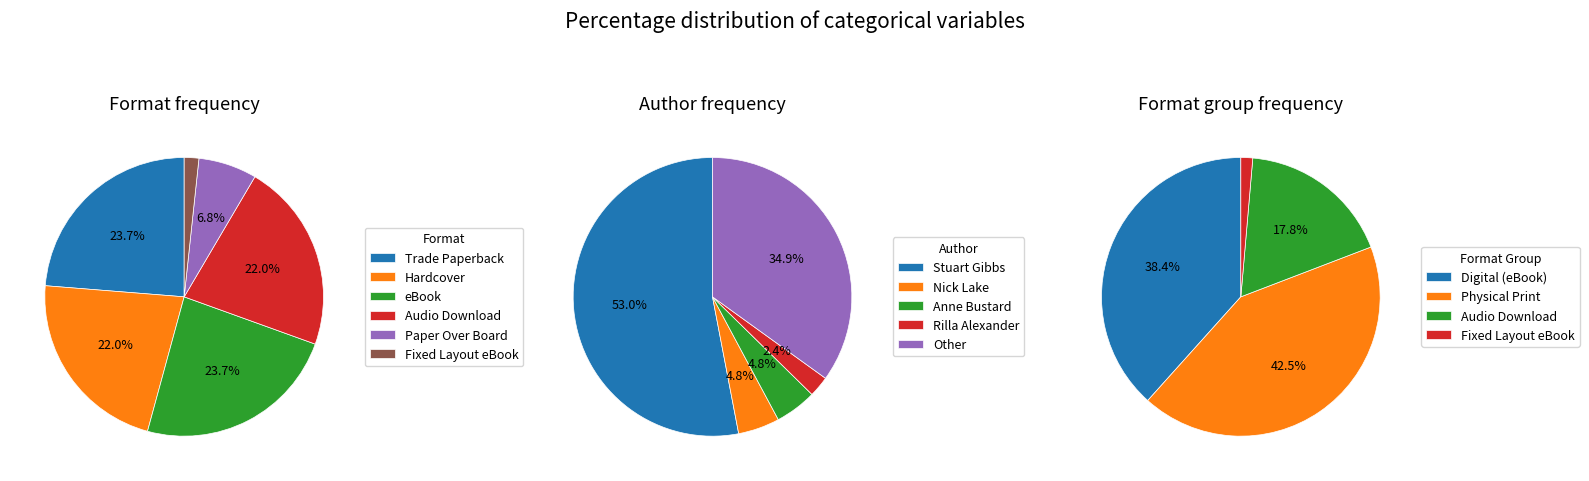

True or false: Hardcover accounts for 22% of the total.

True